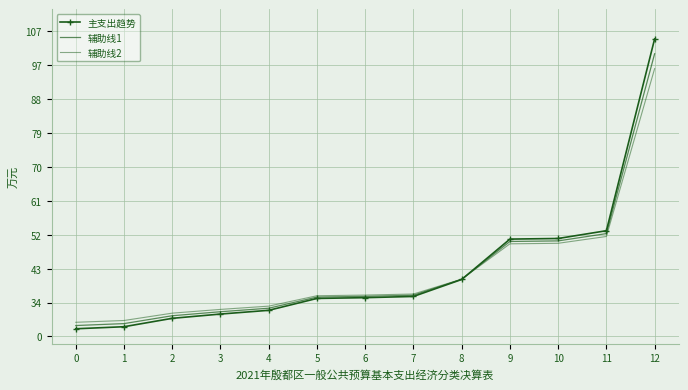

Which series has the largest total across all categories?

主支出趋势